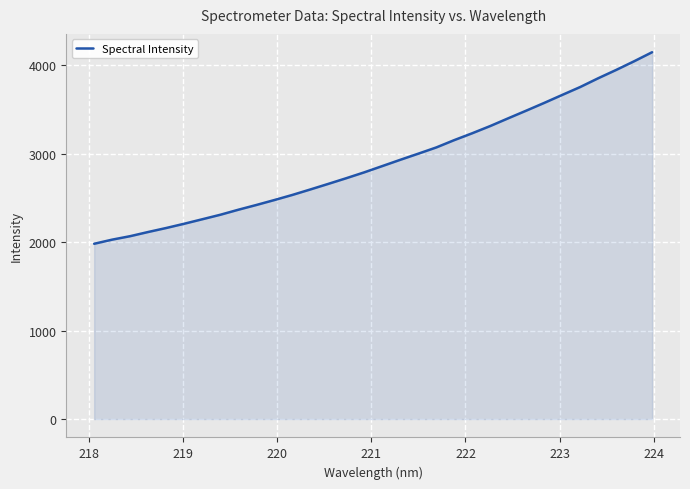

Does the chart have visible grid lines?

Yes